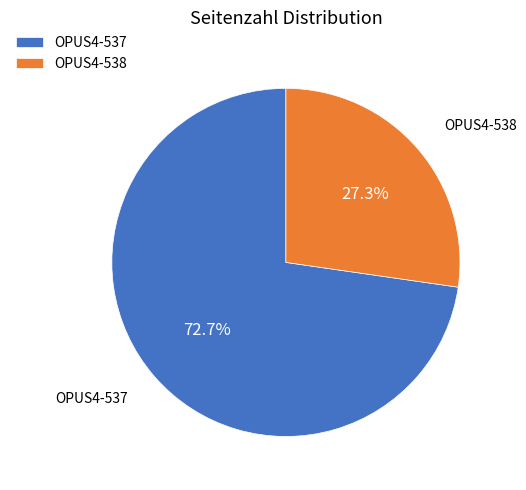

What percentage do OPUS4-538 and OPUS4-537 together represent?

100.0%